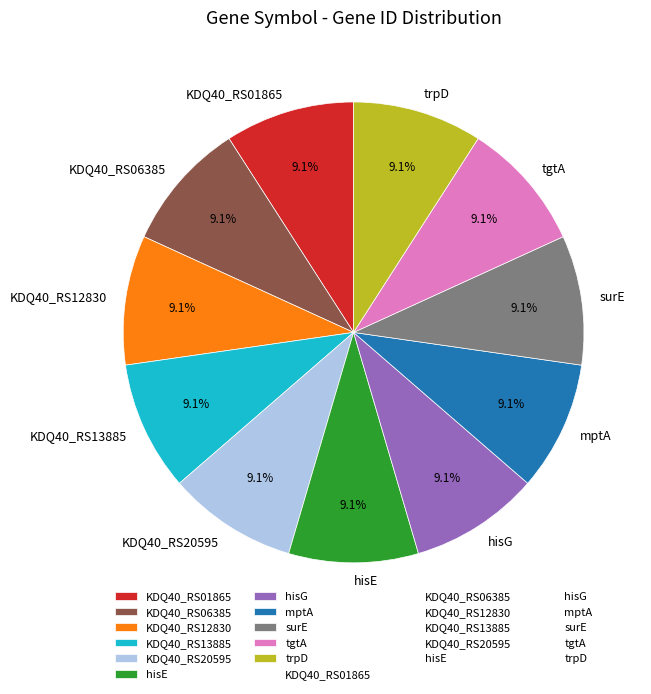

Do trpD and mptA together represent more than half of the pie?

No